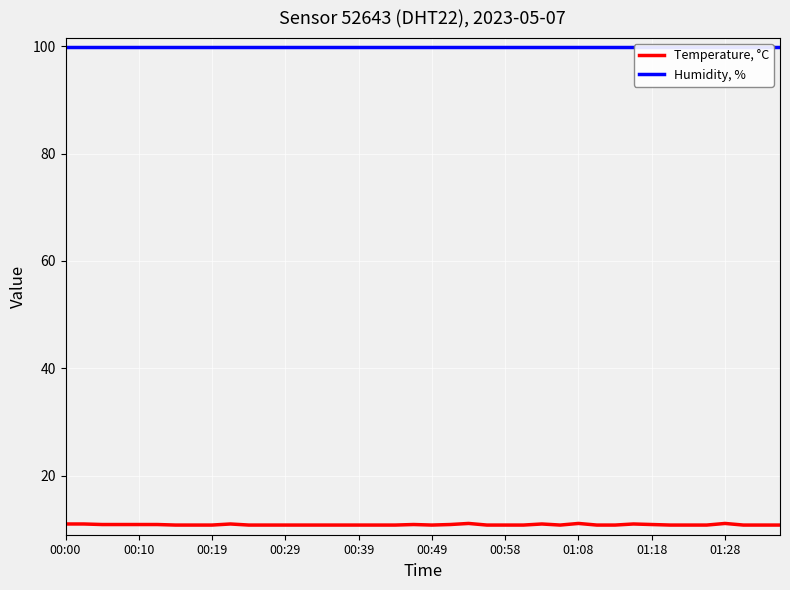

Rank the series by their maximum value, from lowest to highest.

Temperature, °C, Humidity, %